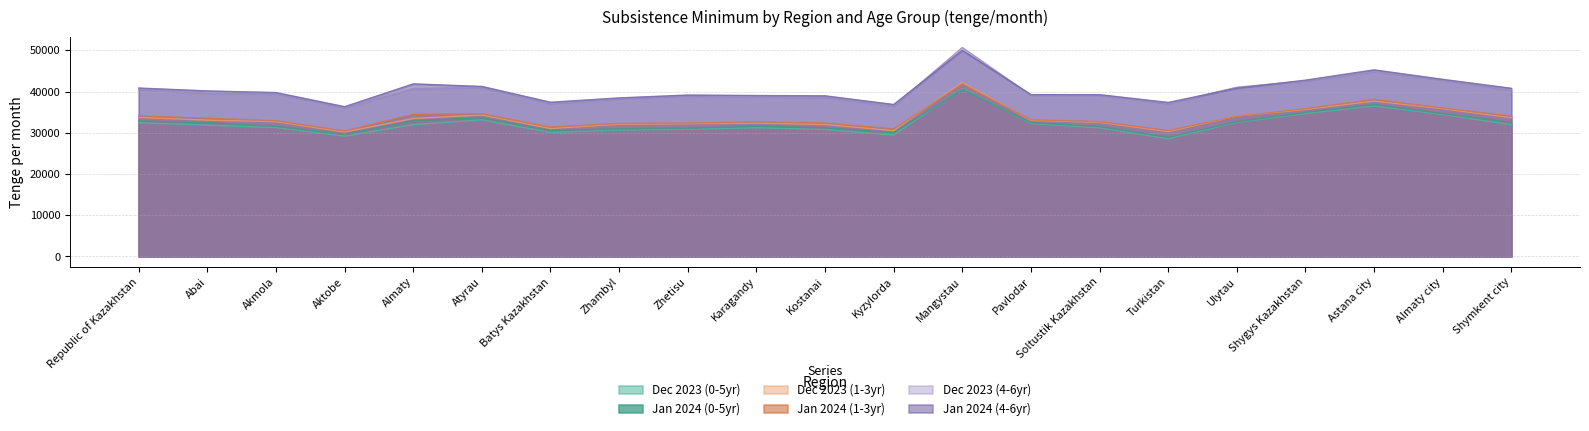

What position from the right is Atyrau?

16